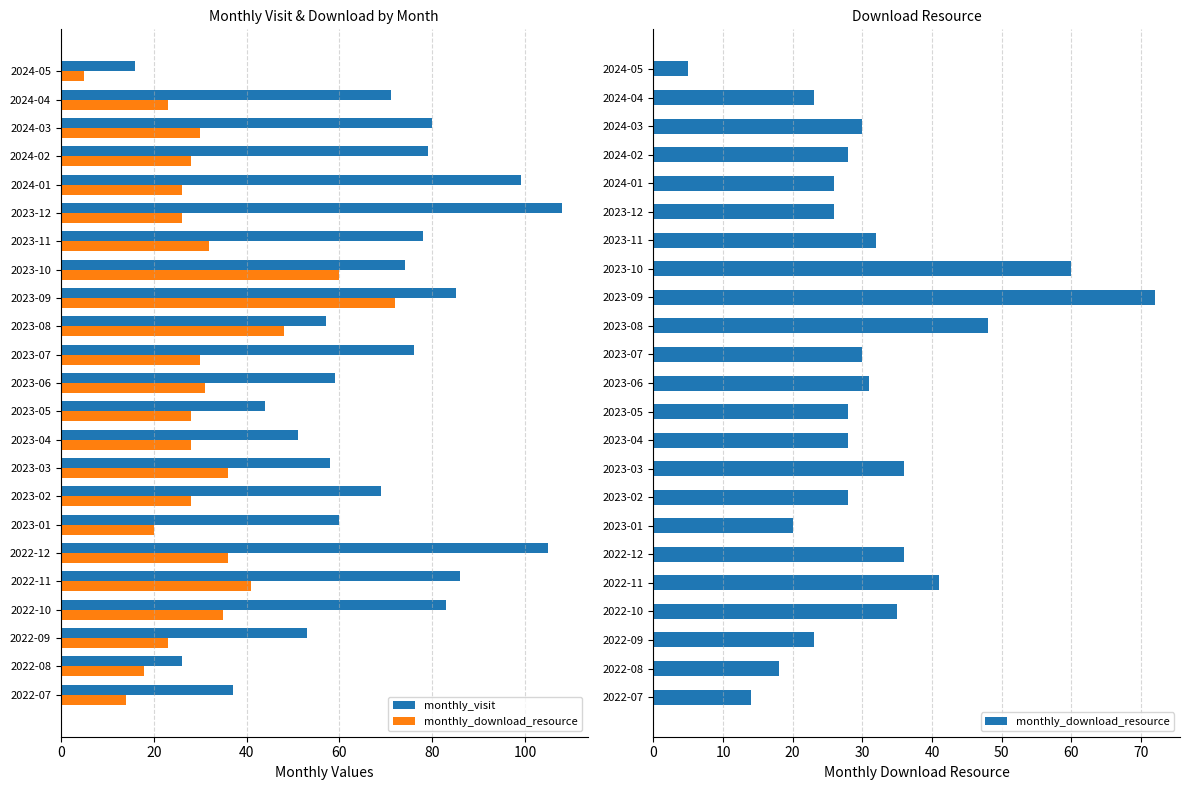

How many categories are shown in the chart?

23